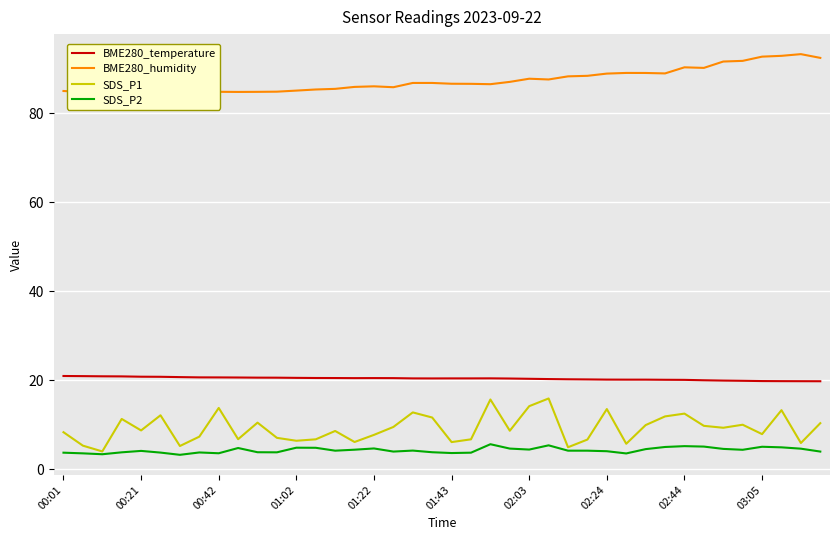

How many data points in SDS_P2 are above 4?

24